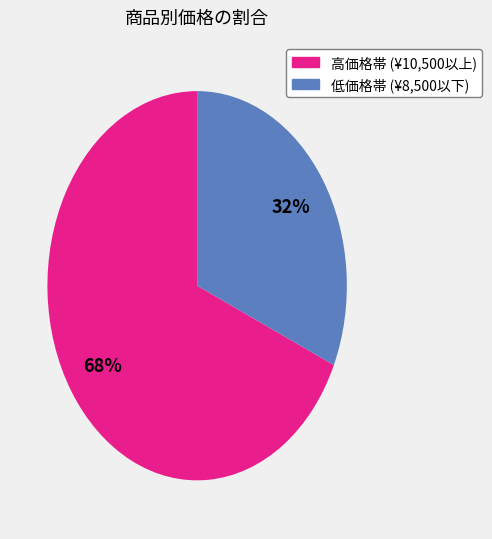

To the nearest percent, what is the average slice percentage?

50%